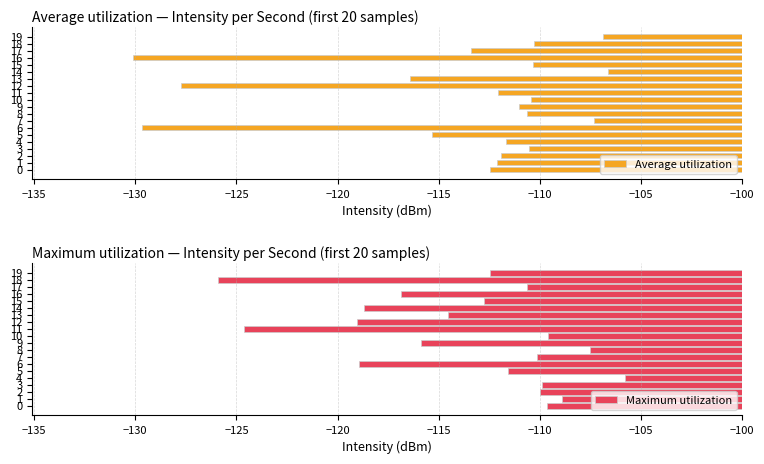

What is the sum of all Average utilization values?

-2277.0